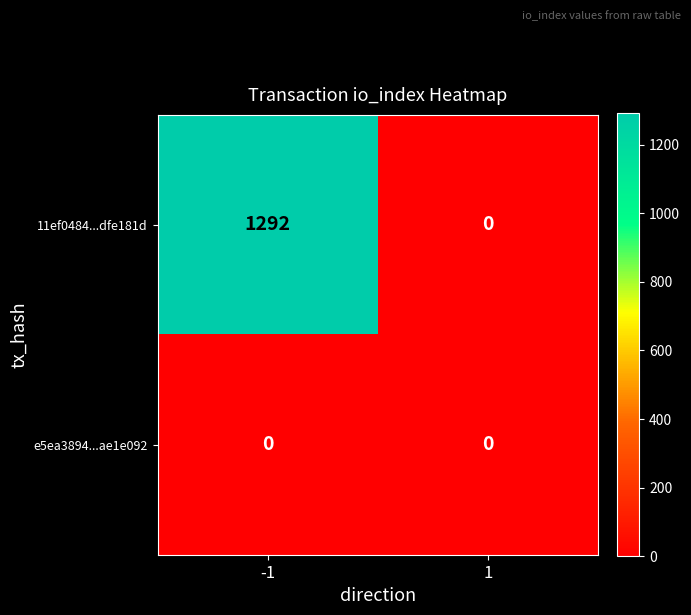

What is the greatest value displayed?

1292